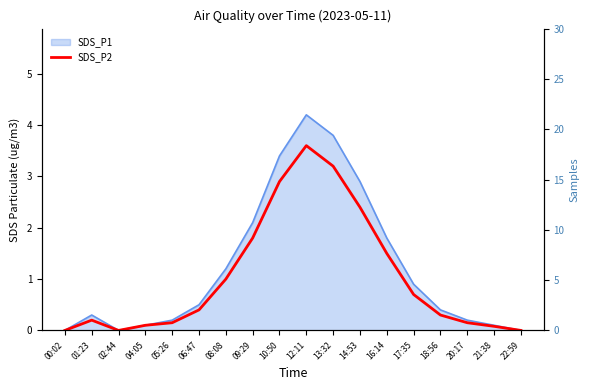

How many data points does each series have?

18